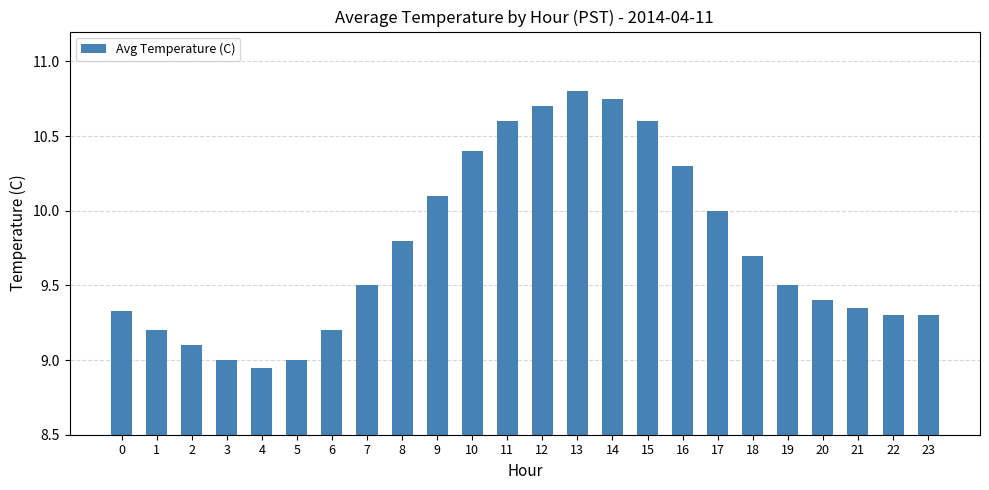

What is the change in value from 5 to 18?

+0.7